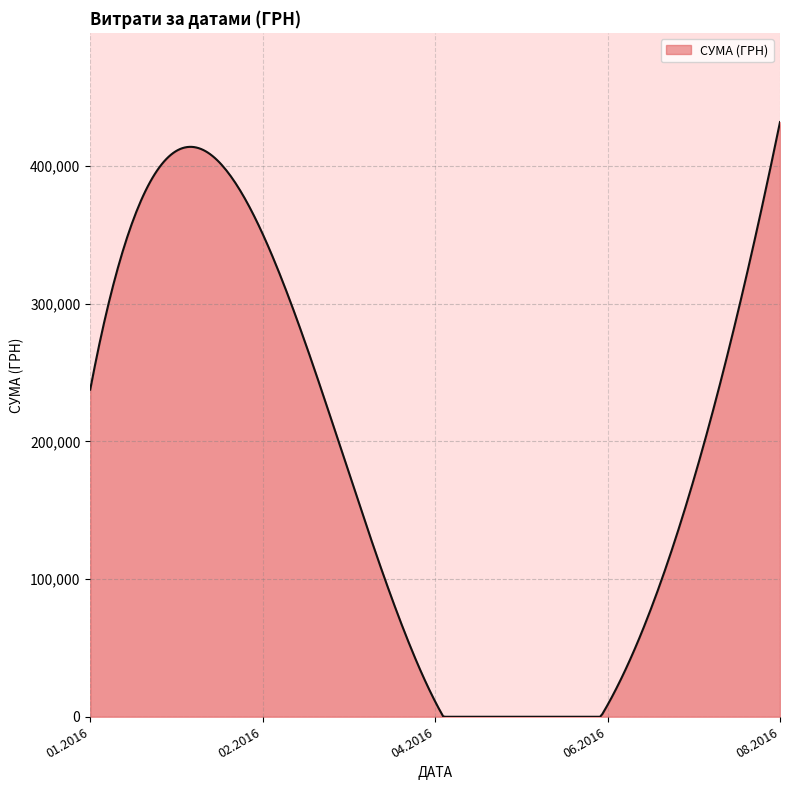

What is the greatest value displayed?

432049.0